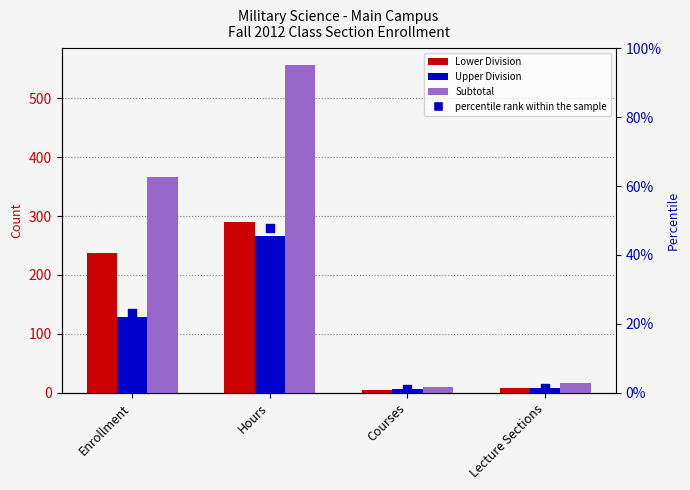

At which category is the sum across all series the highest?

Hours